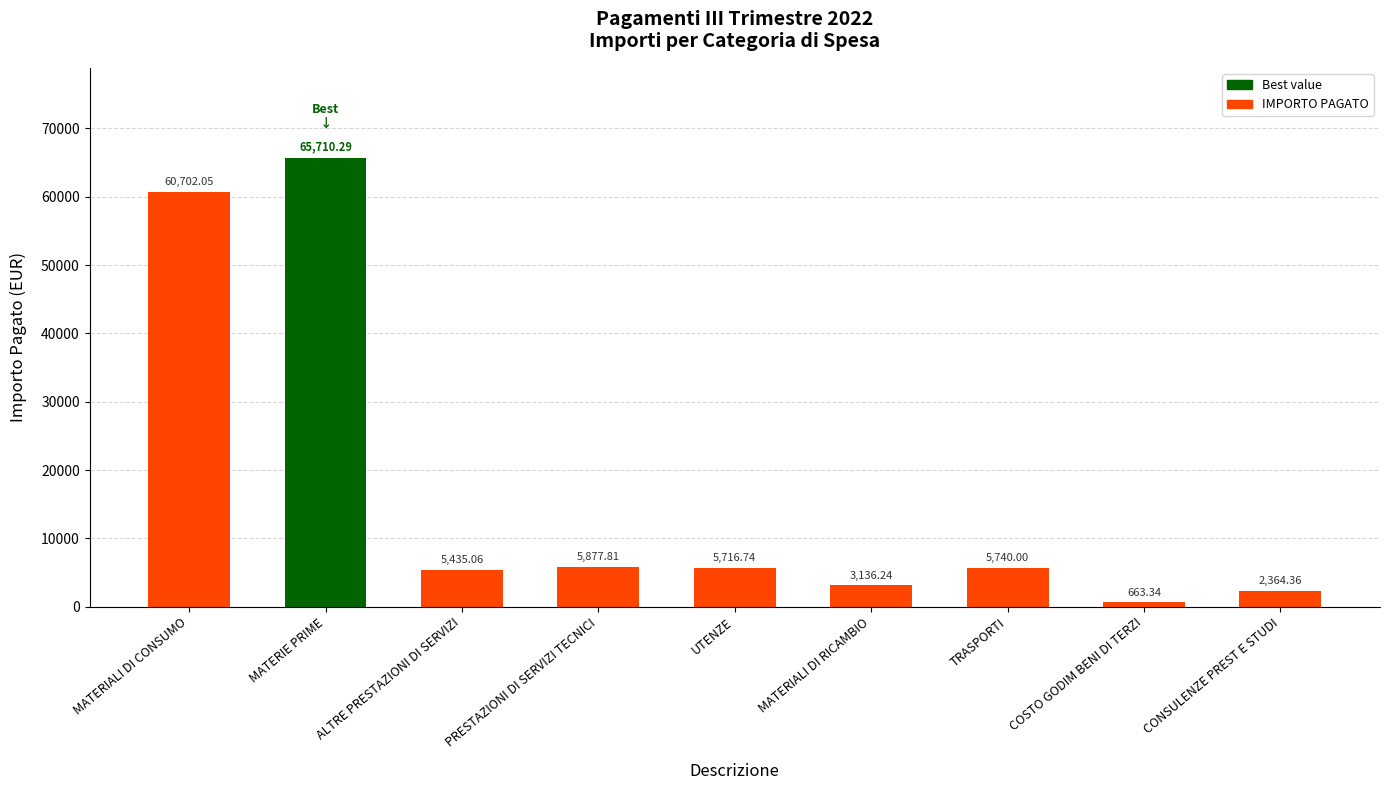

How many bars are there in total?

9